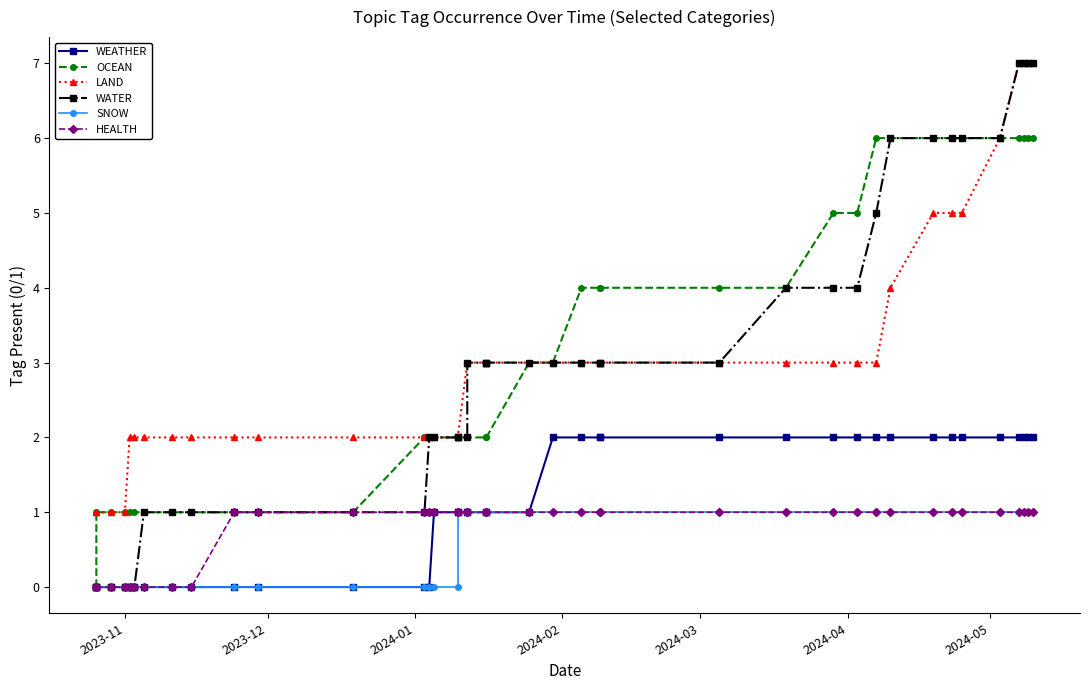

True or false: OCEAN and SNOW cross at least once.

False